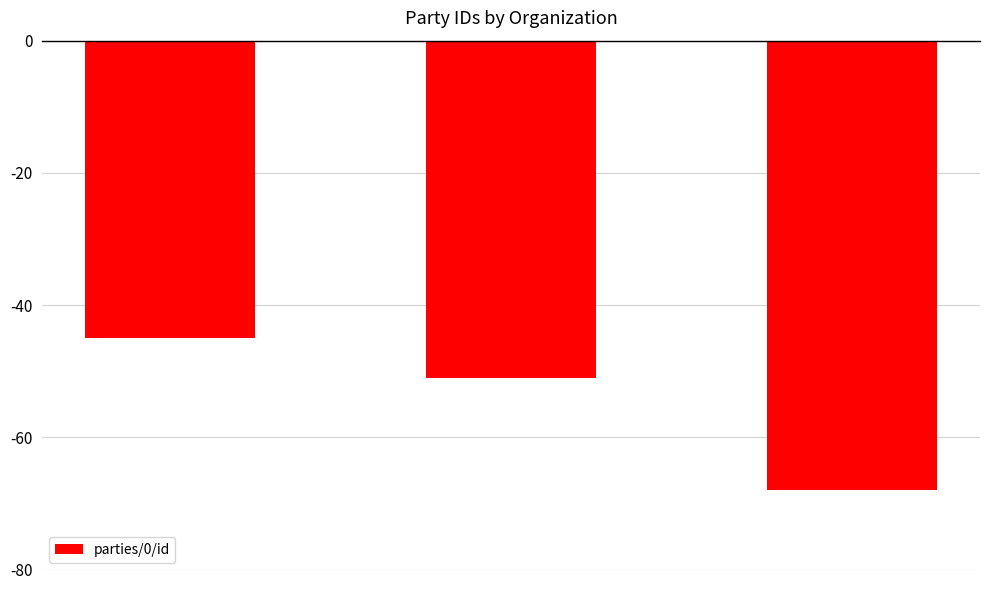

Reading left to right, extract all data points from this chart.

-45	-51	-68